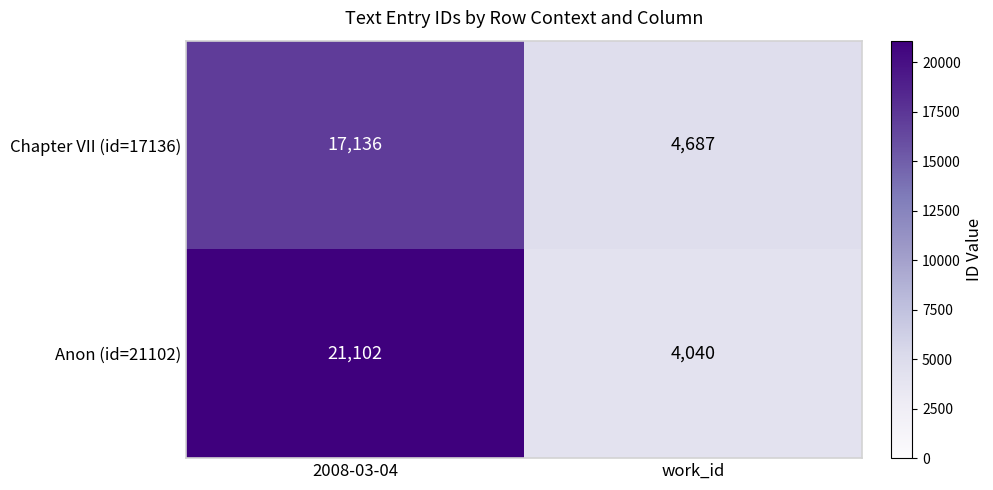

At 2008-03-04, list the series in order from smallest to largest.

Chapter VII (id=17136), Anon (id=21102)